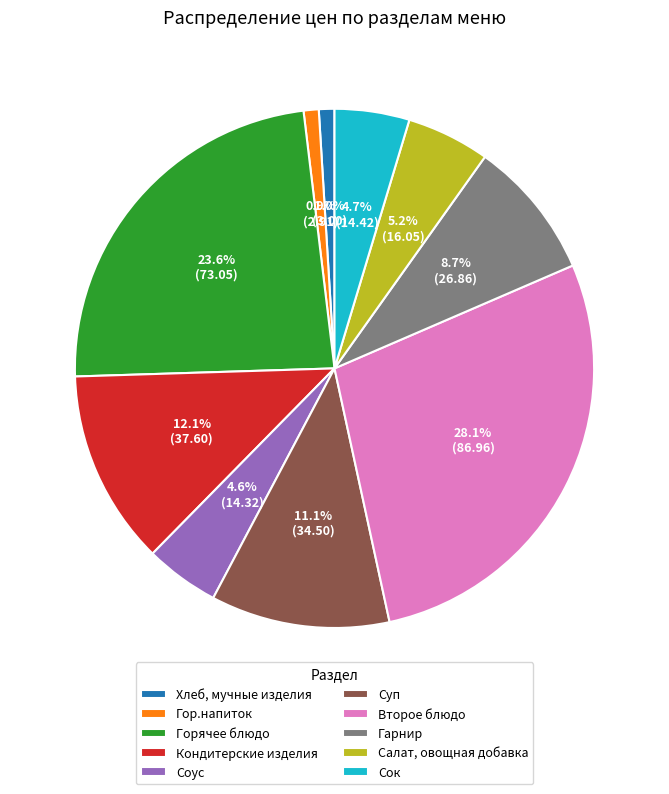

How many segments does this pie chart have?

10